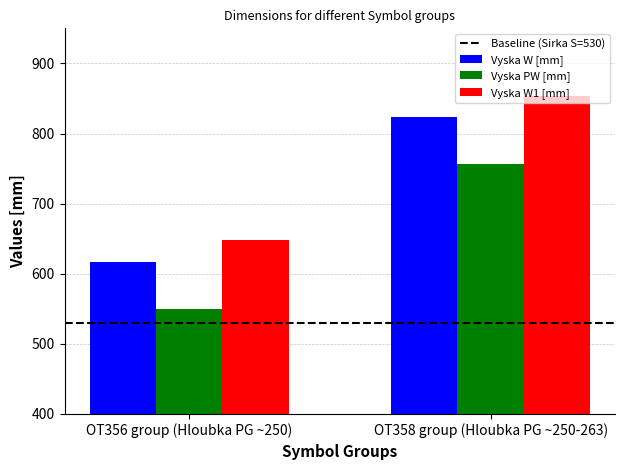

The Vyska PW [mm] series shows 758 at OT356 group (Hloubka PG ~250). True or false?

False